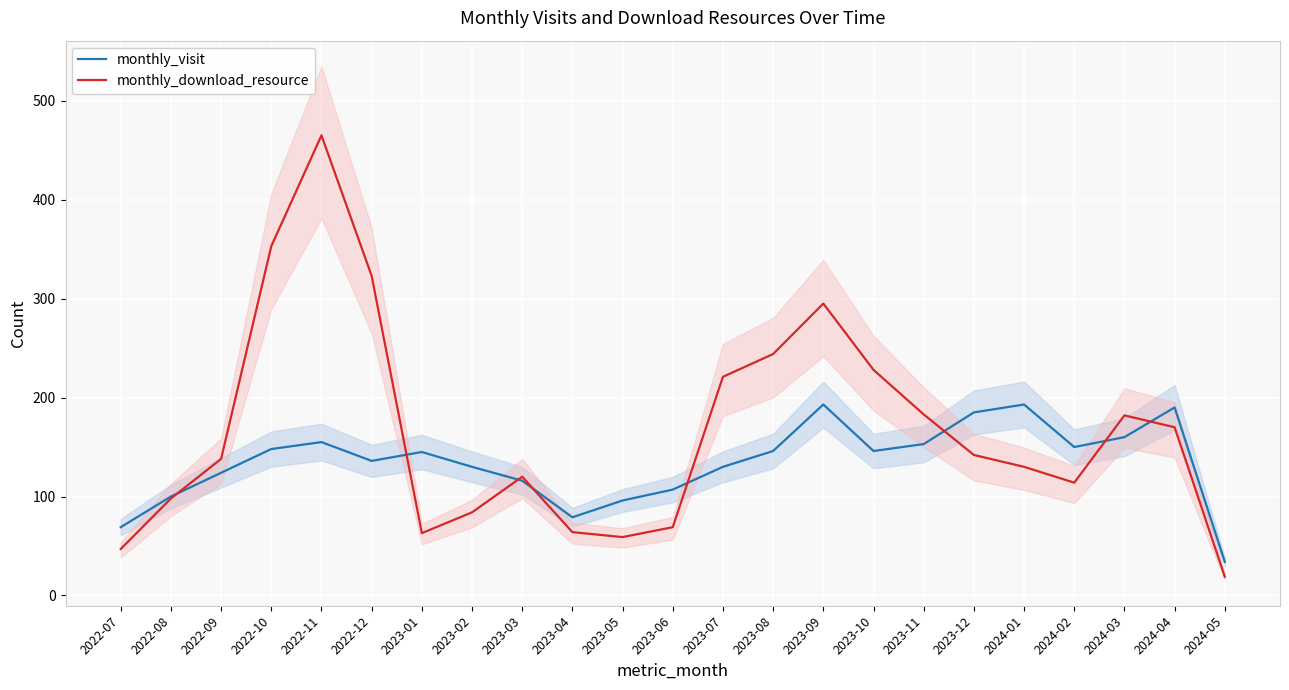

True or false: monthly_download_resource has more than 2 points higher than both neighbors.

True